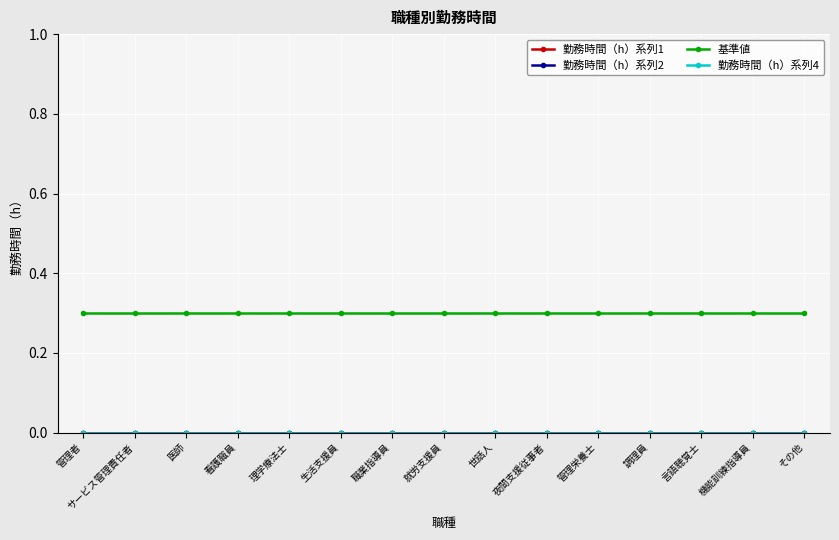

Does the chart have visible grid lines?

Yes